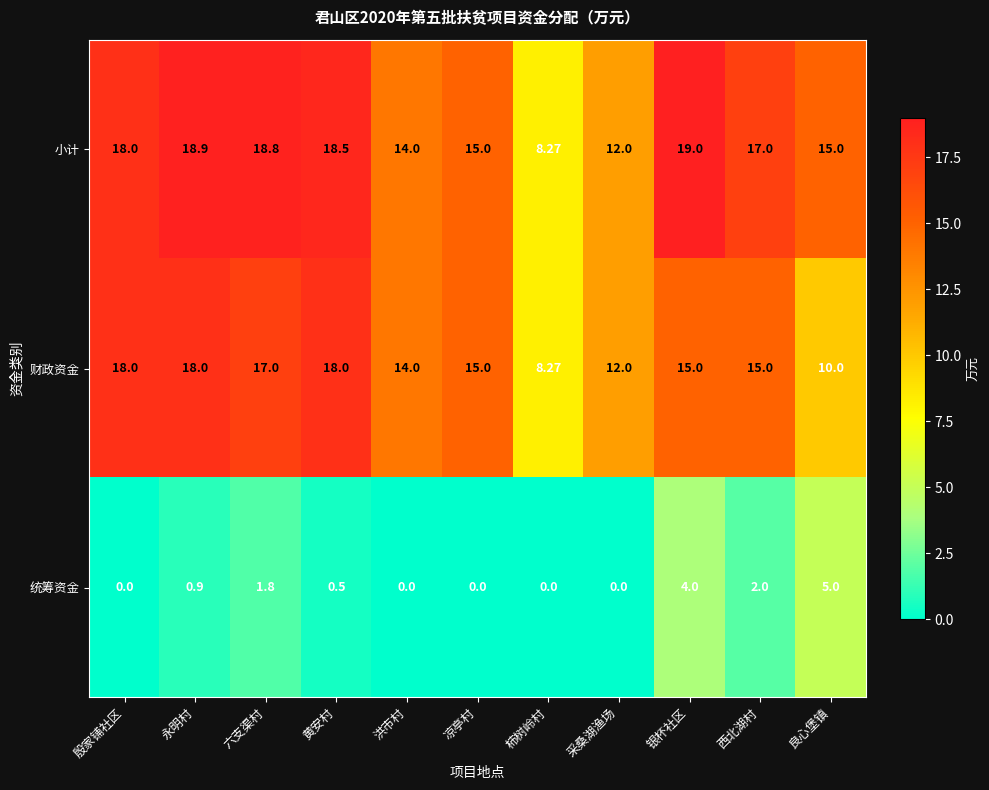

At how many categories does at least one series exceed 2?

11